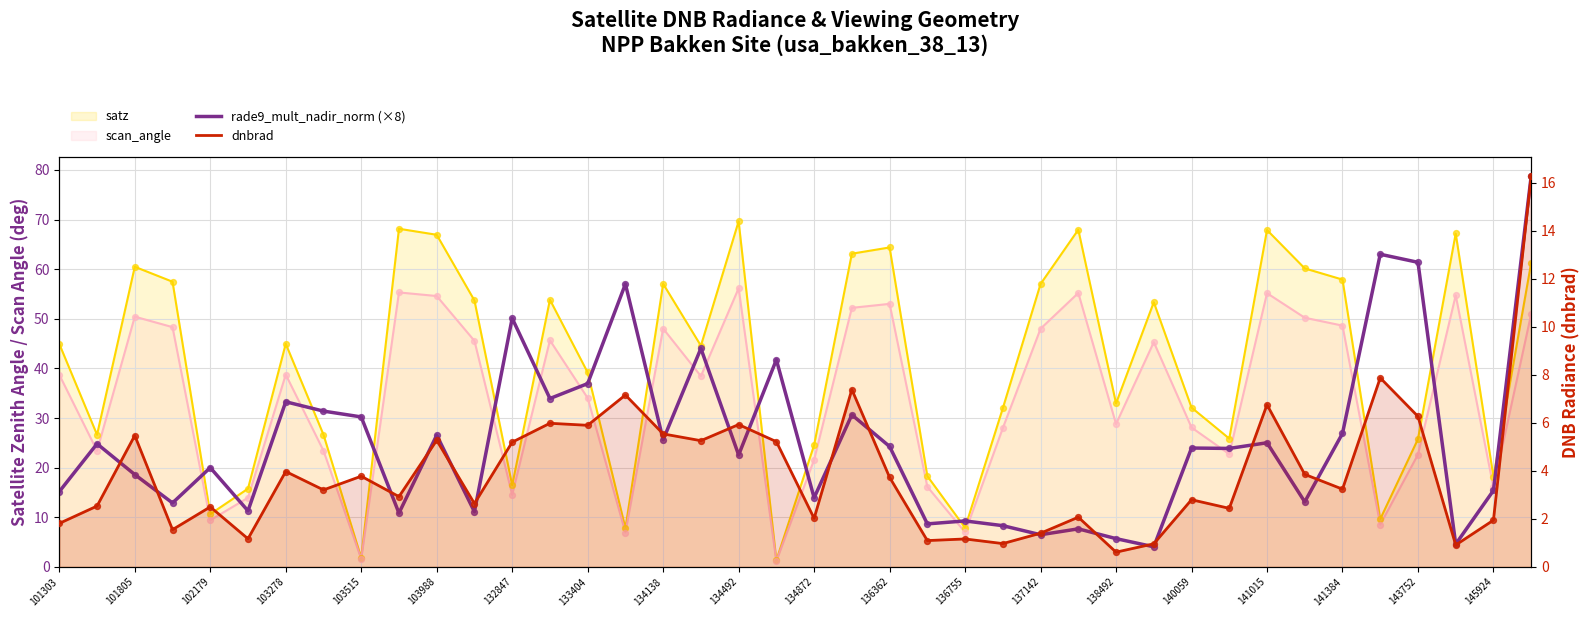

Which series has the largest Y range (max minus min)?

rade9_mult_nadir_norm (×8)